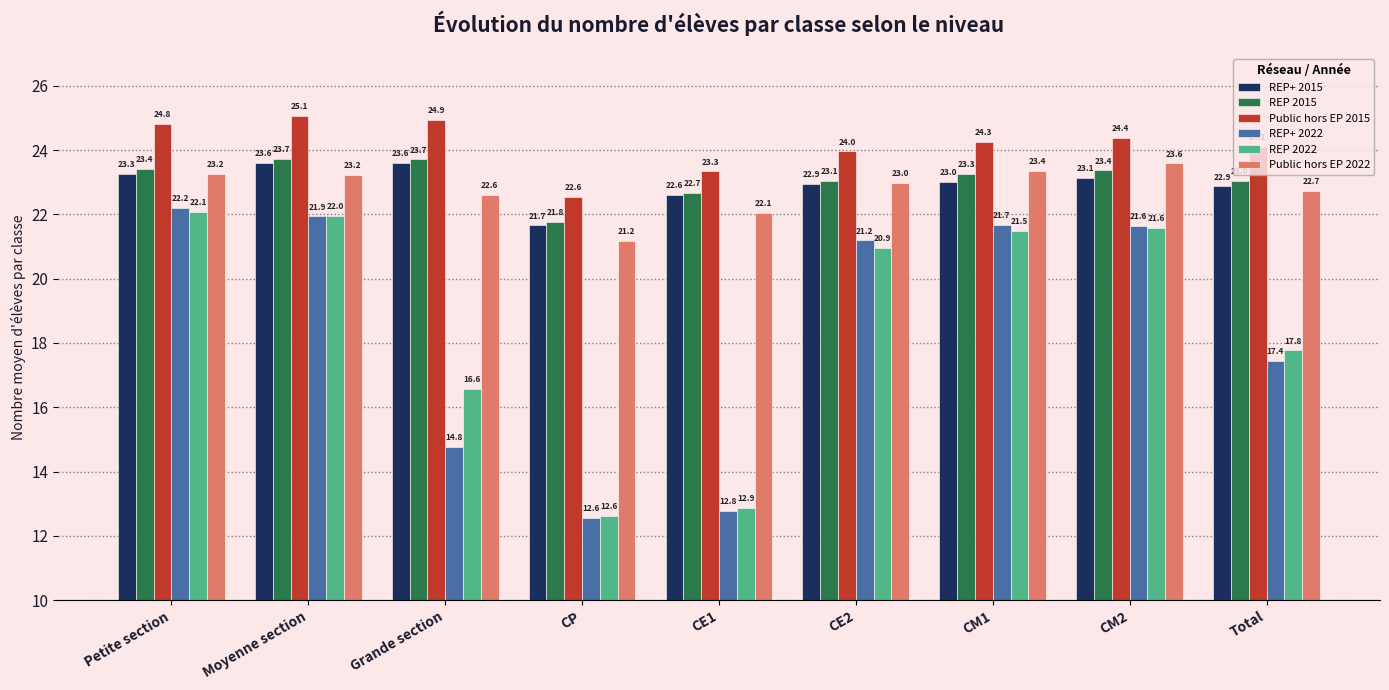

What position from the right is CE2?

4